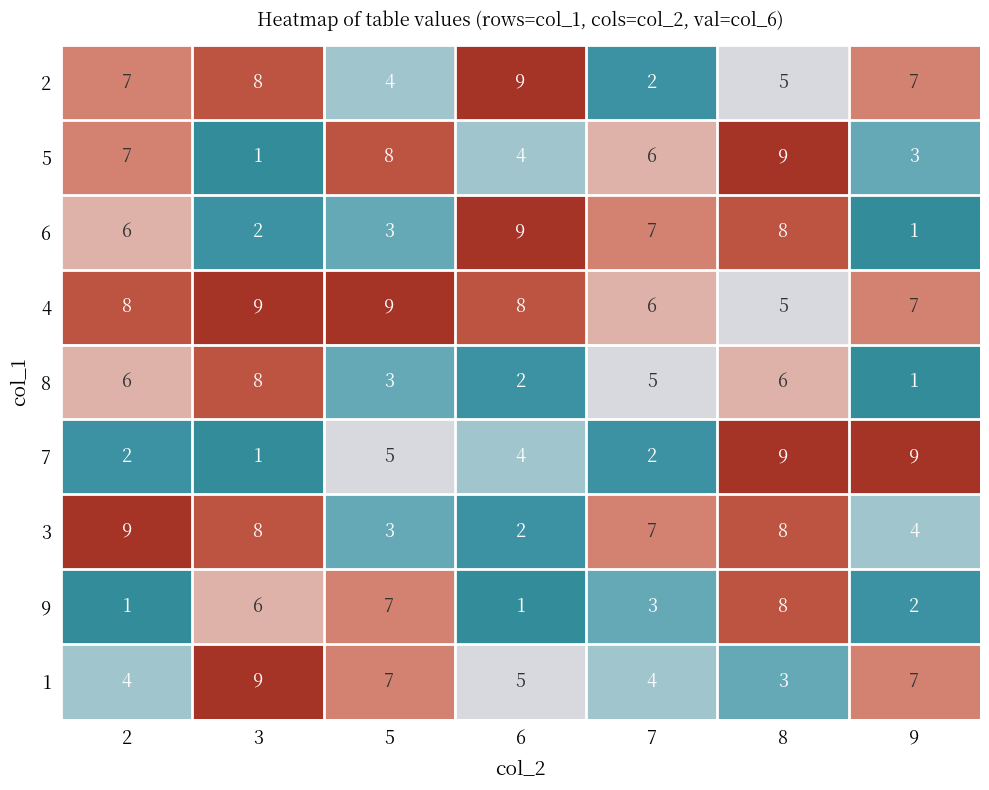

True or false: 6 has a value of 12 at 8.

False